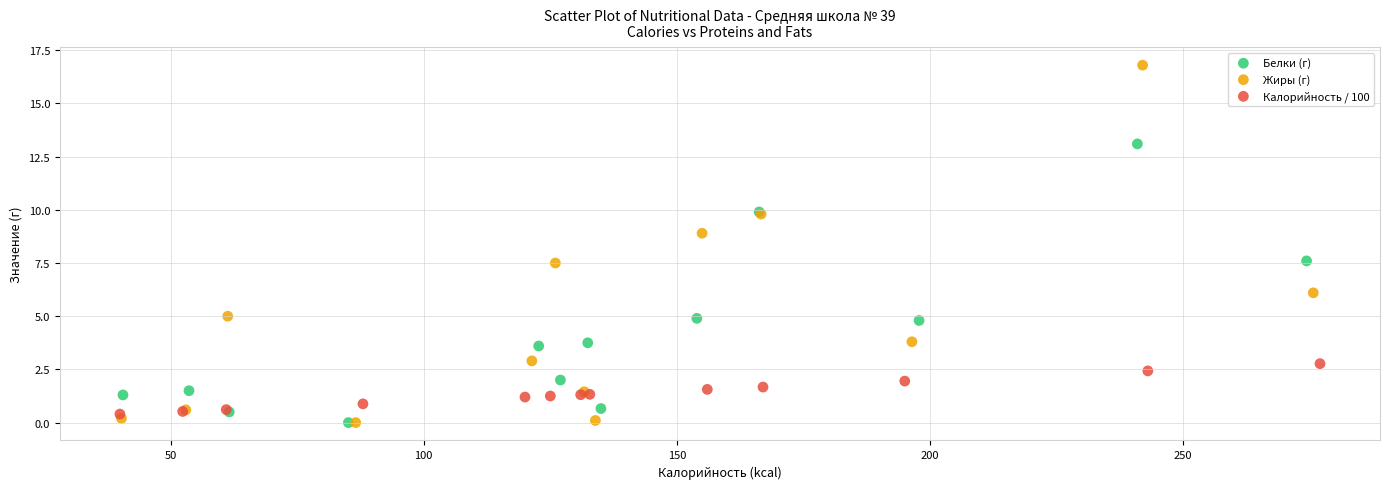

Which series has the widest spread of Y values?

Жиры (г)